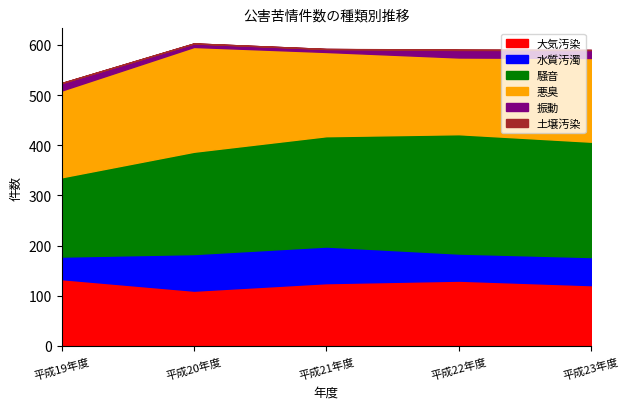

Rank the series by their maximum value, from lowest to highest.

土壌汚染, 振動, 水質汚濁, 大気汚染, 悪臭, 騒音